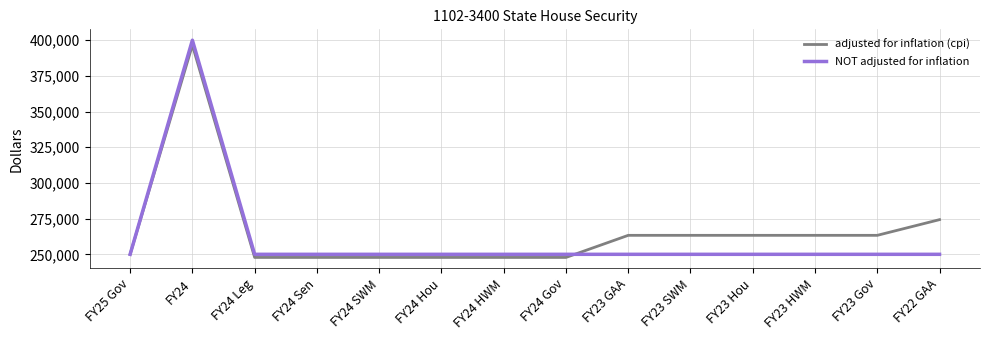

Where is adjusted for inflation (cpi) nearest to the value 322152?

FY22 GAA